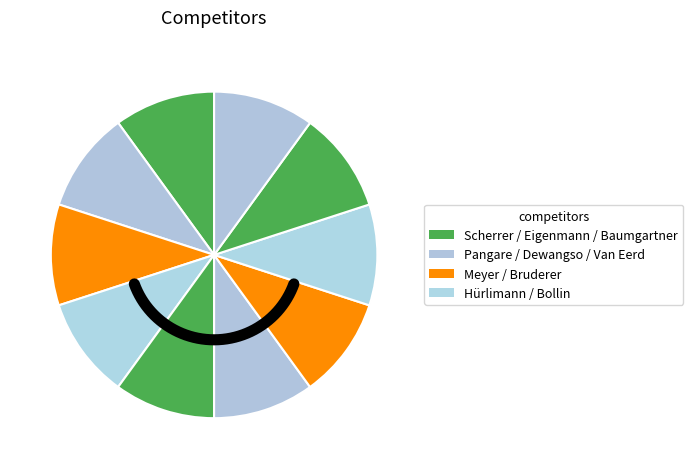

Do Bruderer Fritz and Baumgartner Viktor together represent more than half of the pie?

No